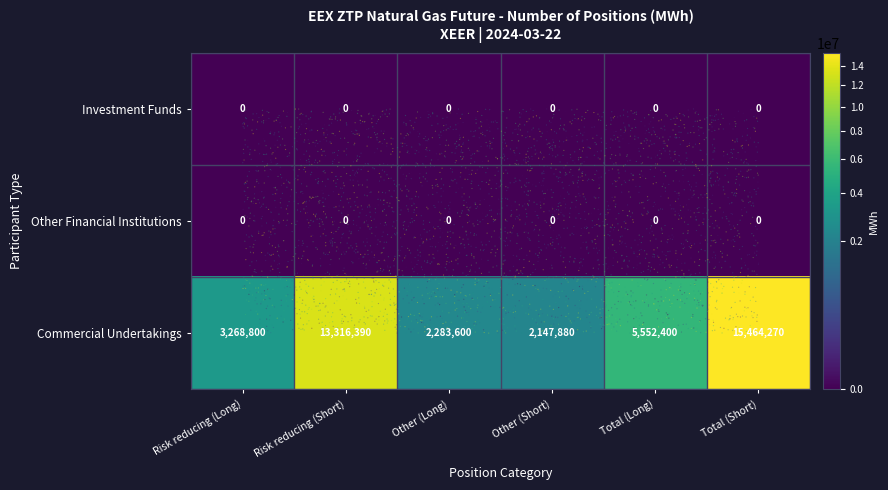

What is the difference between the highest and lowest values at Risk reducing (Short)?

13316390